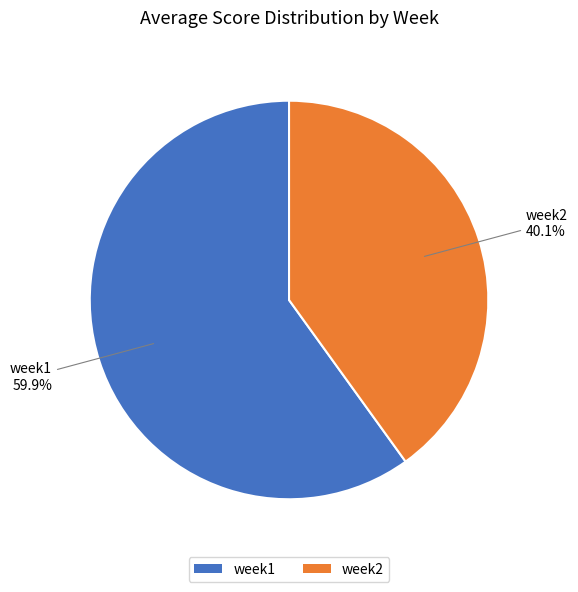

What percentage is the week1 slice, to the nearest percent?

60%